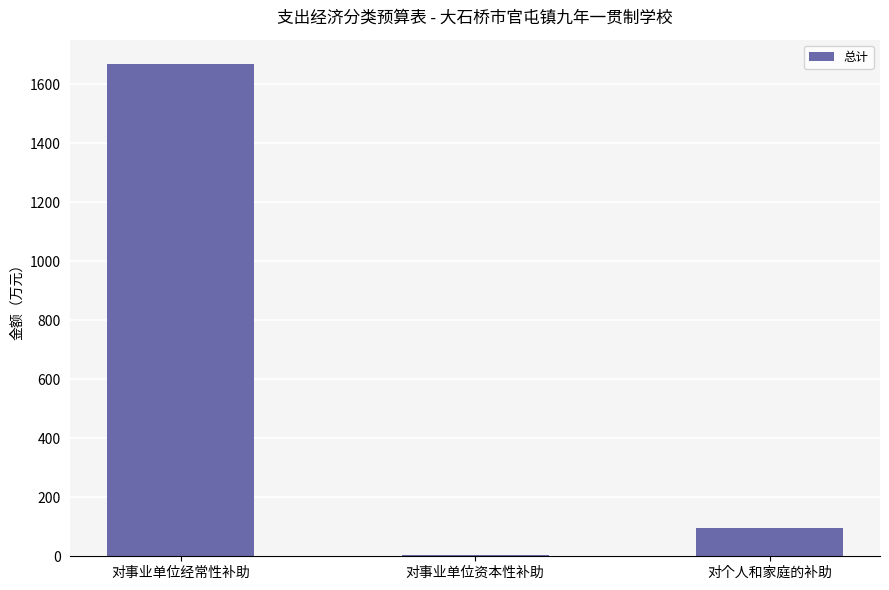

What is the maximum value shown in the chart?

1668.0